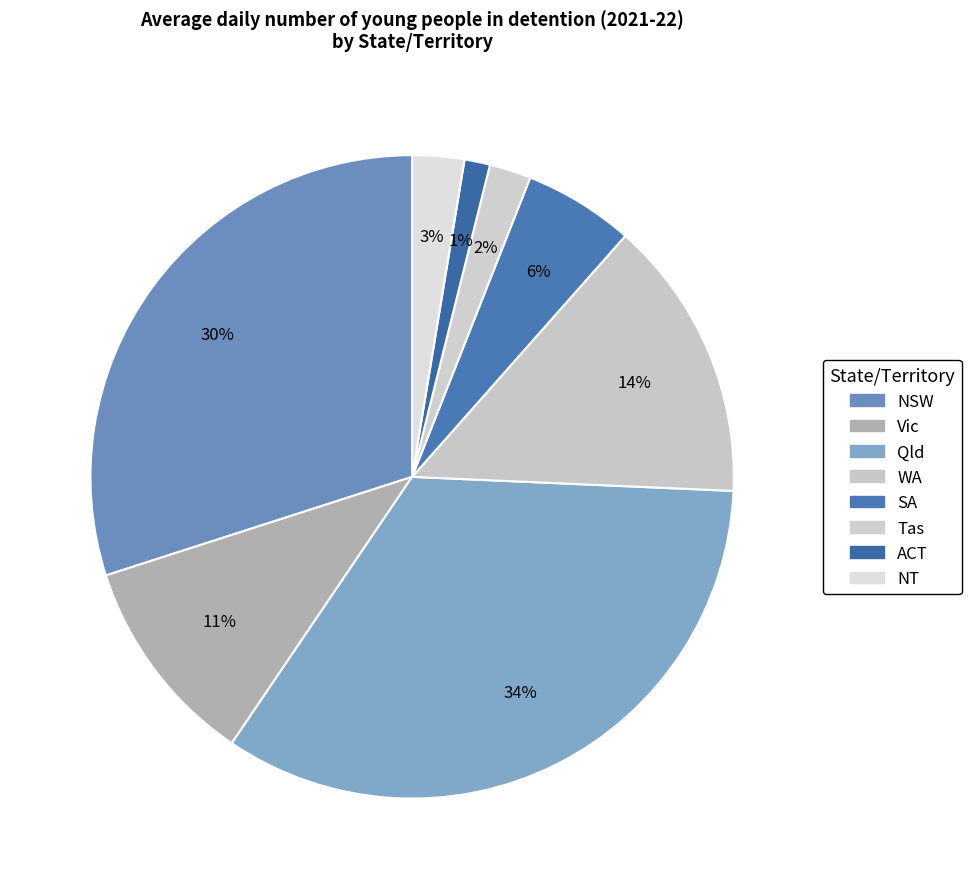

The NT slice represents 3% of the pie. True or false?

True